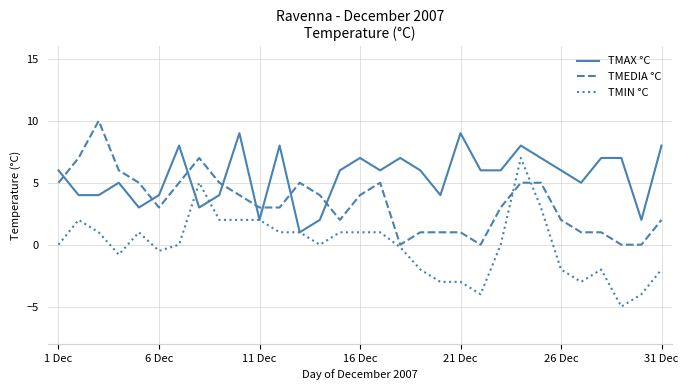

What is the sum of all TMEDIA °C values?

105.0